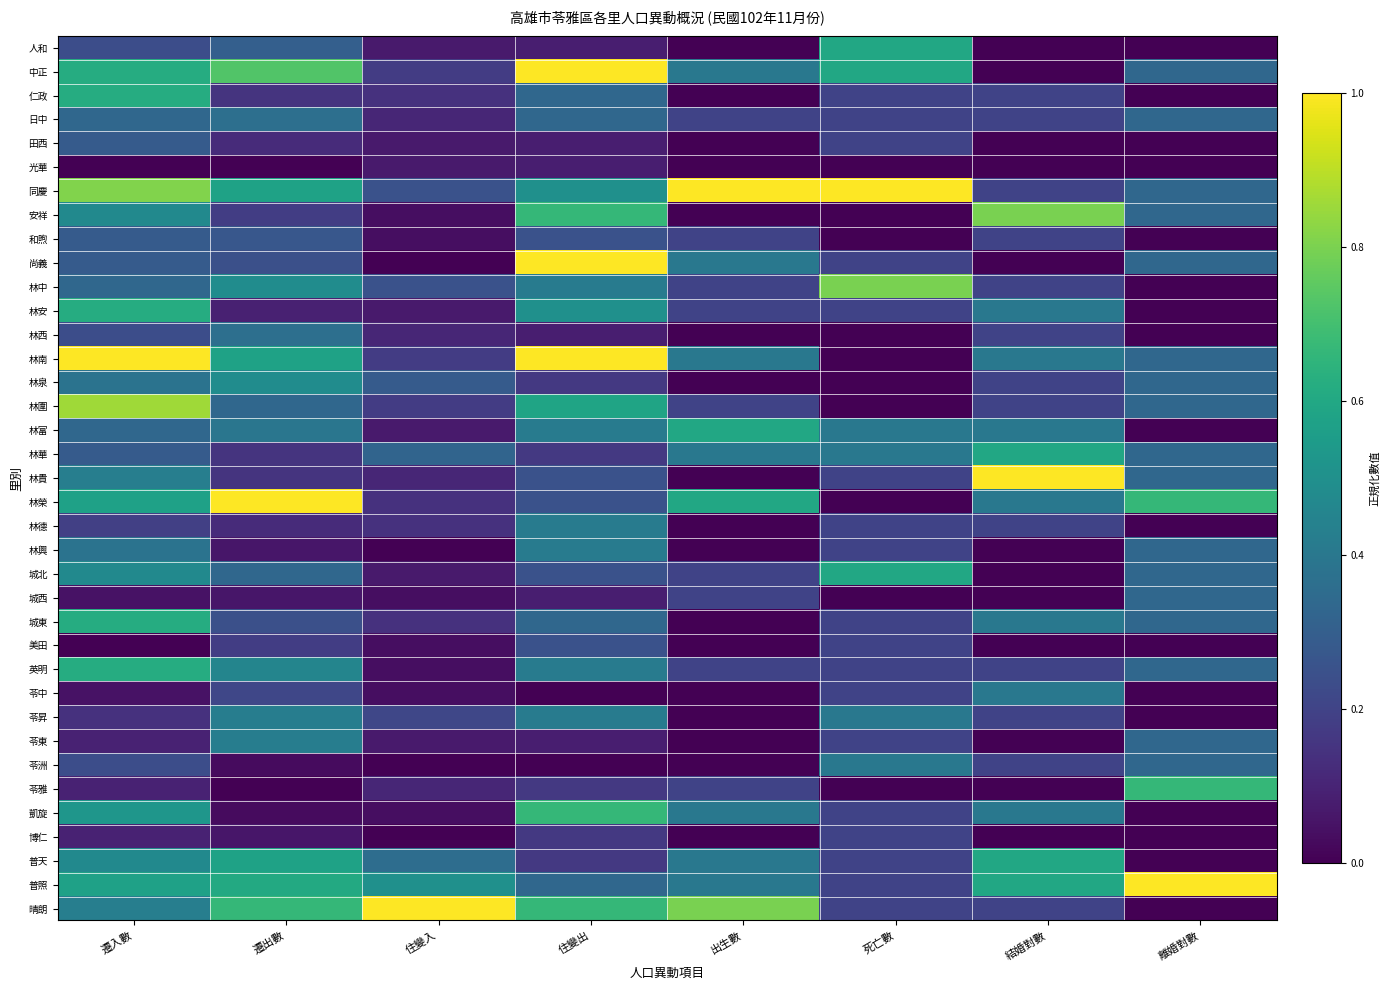

At how many categories does at least one series exceed 0?

8